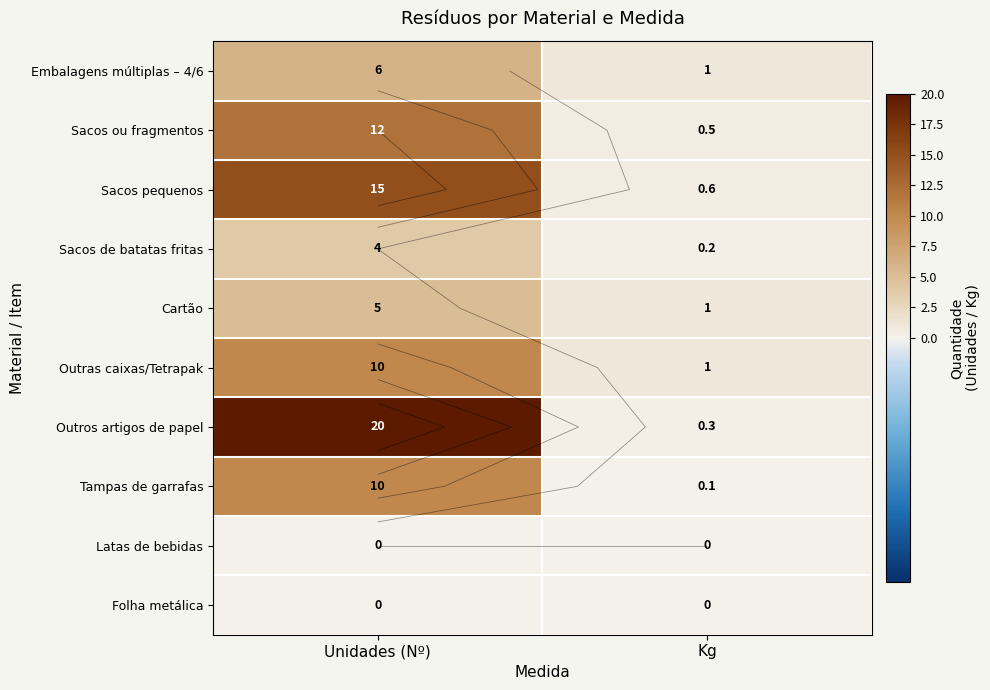

What is the sum of all Cartão values?

6.0